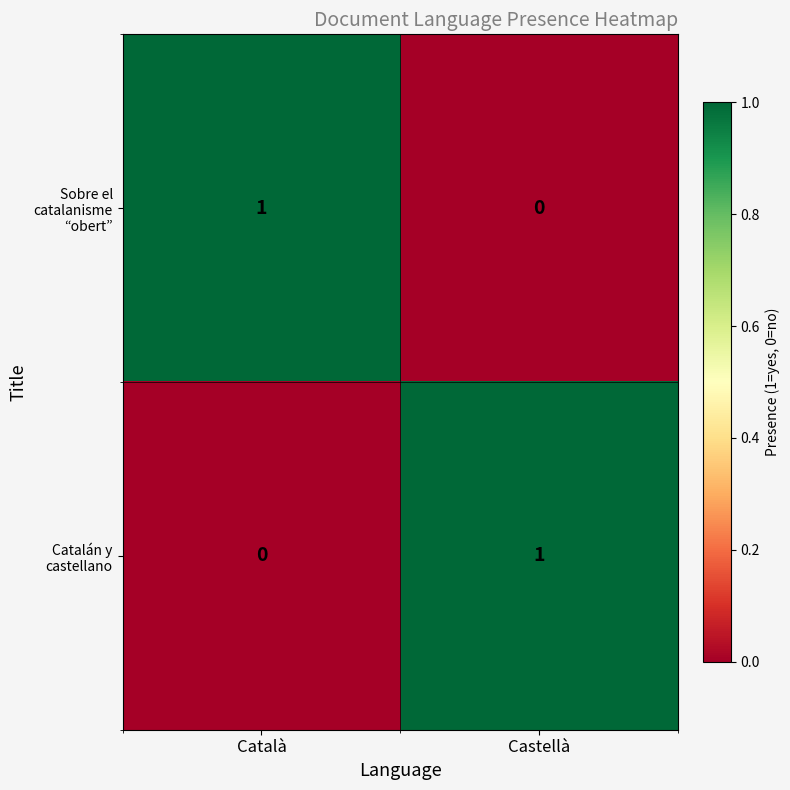

How many data points in Sobre el catalanisme “obert” are less than 1?

1